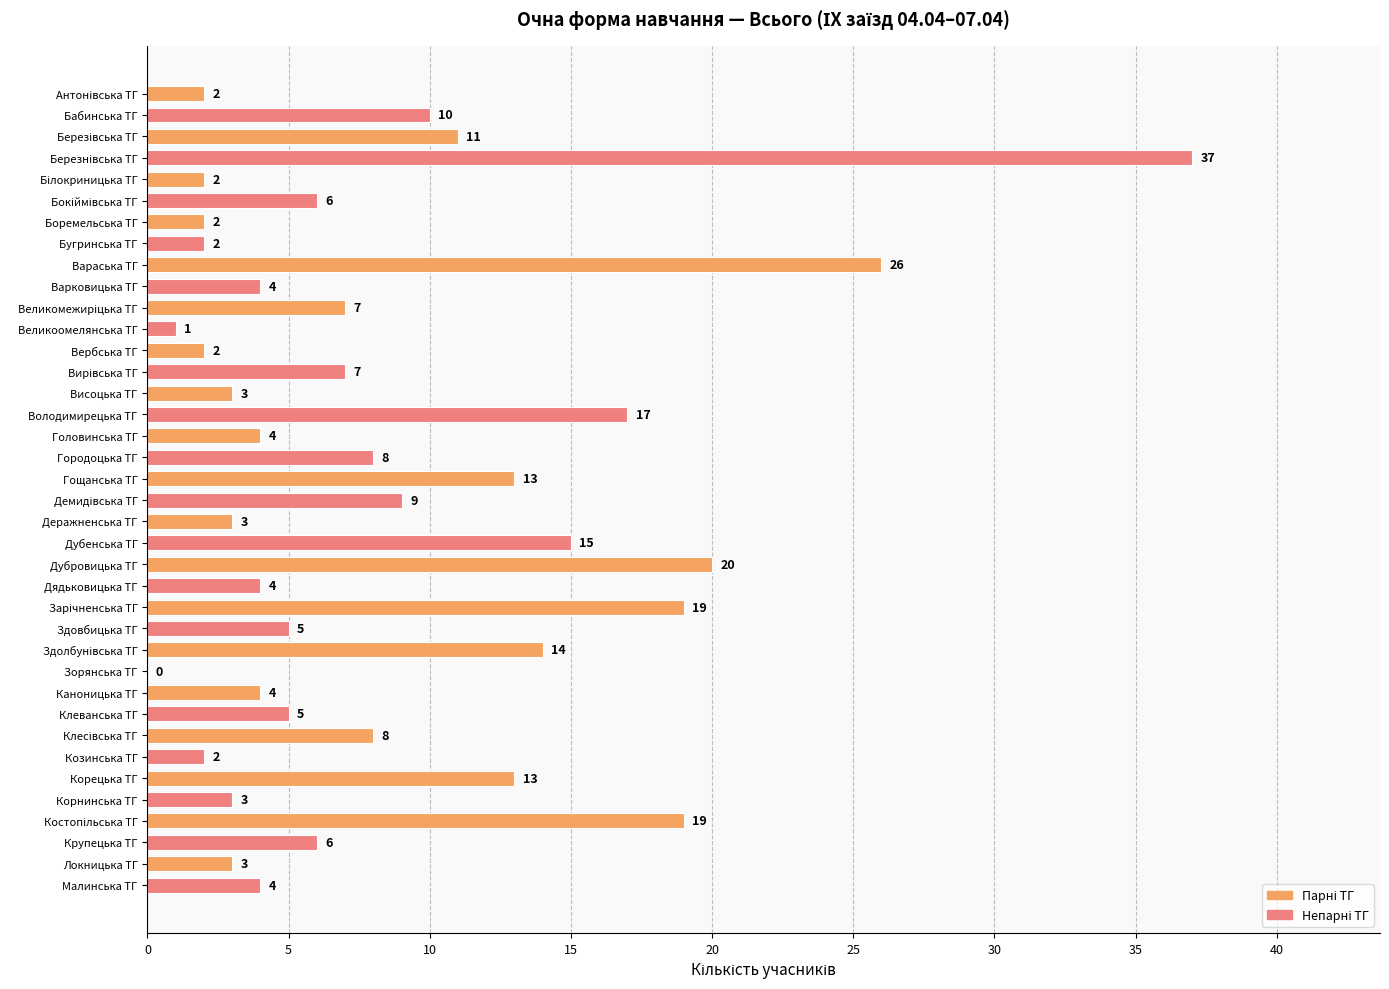

True or false: the data shows 20 at Дубровицька ТГ.

True